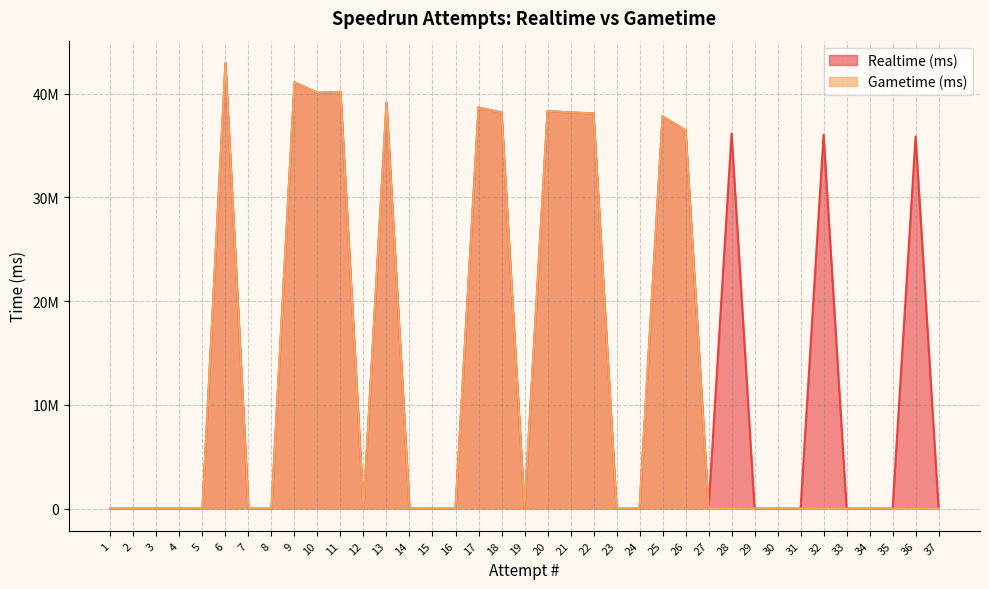

At which label does Gametime (ms) reach its peak?

6